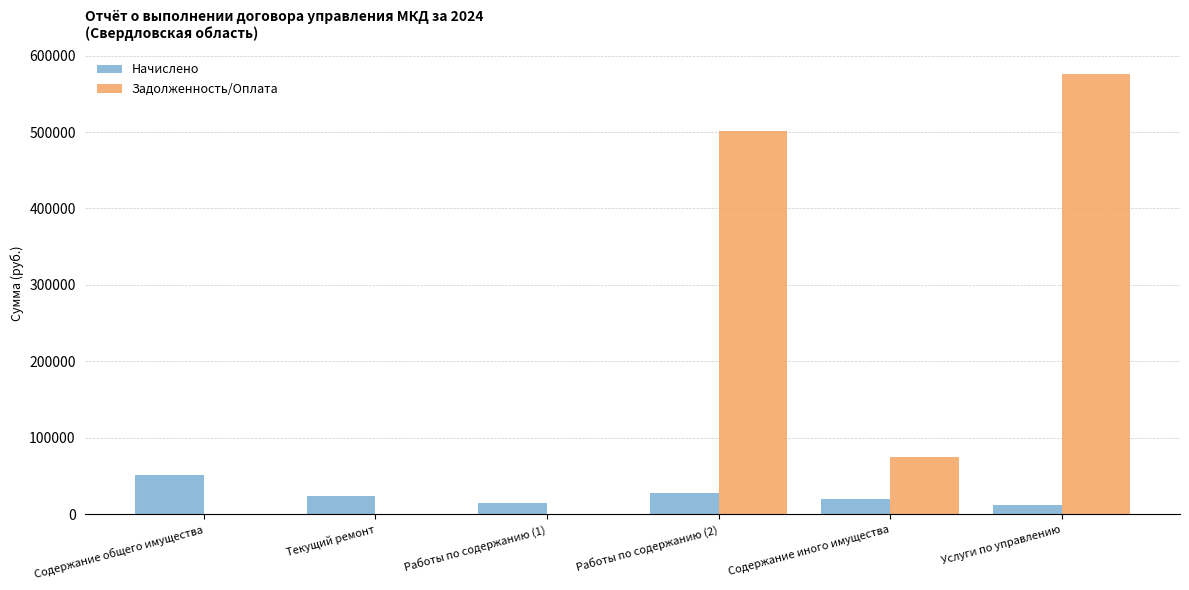

The Задолженность/Оплата series shows 228247.8 at Текущий ремонт. True or false?

False